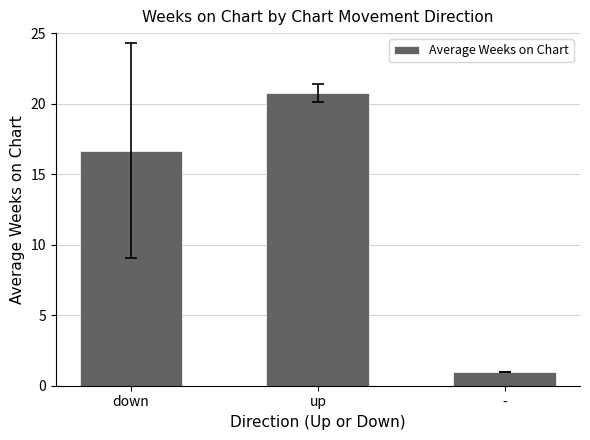

What is the difference between the values at - and up?

19.8